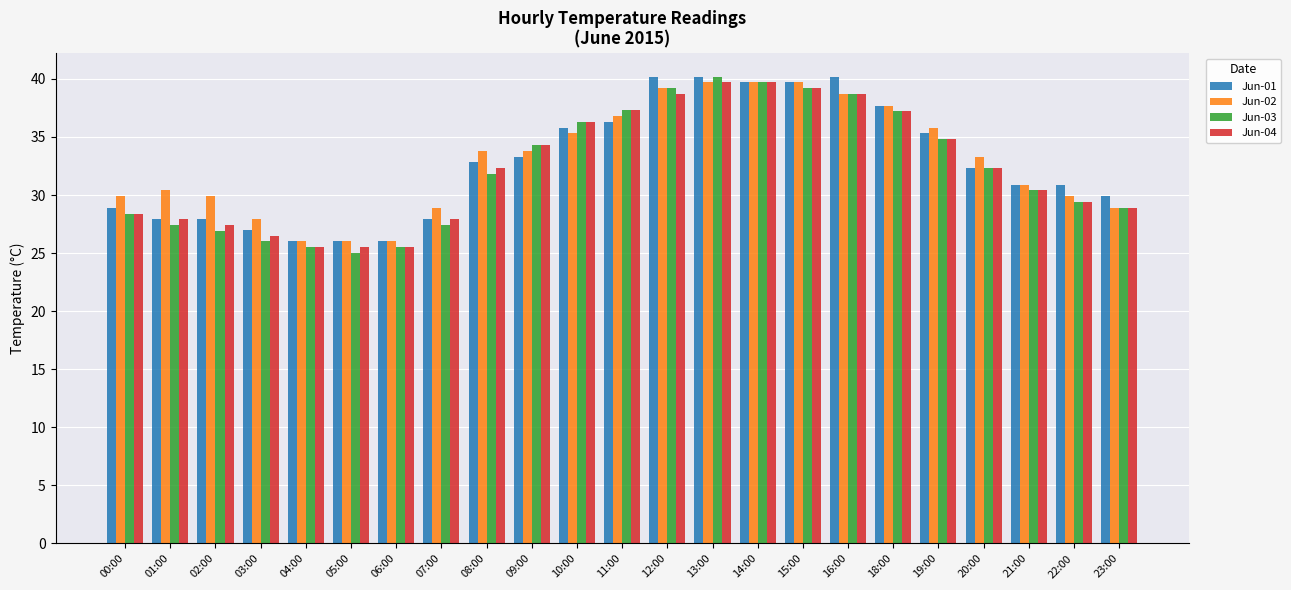

What is the lowest value of the Jun-04 series?

25.5